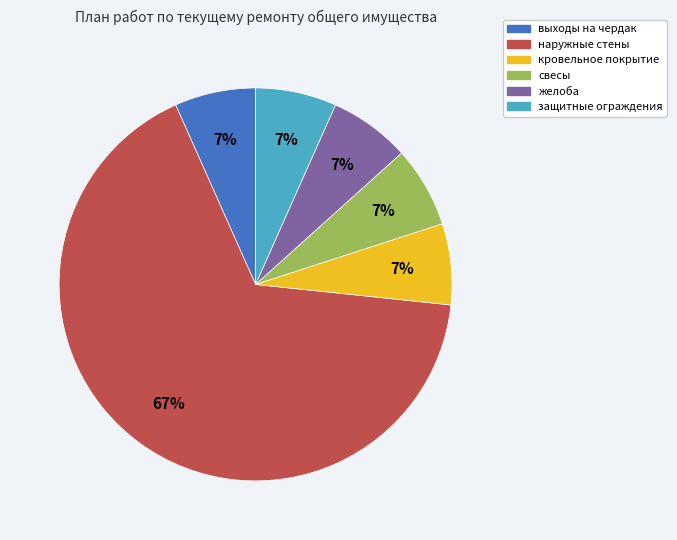

To the nearest percent, what is the average slice percentage?

17%